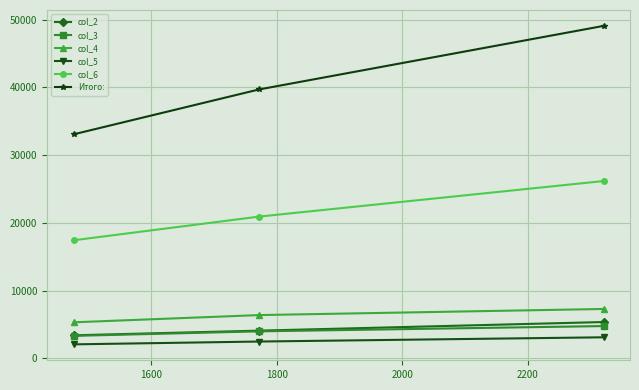

Is this an area chart (filled region under the line)?

No